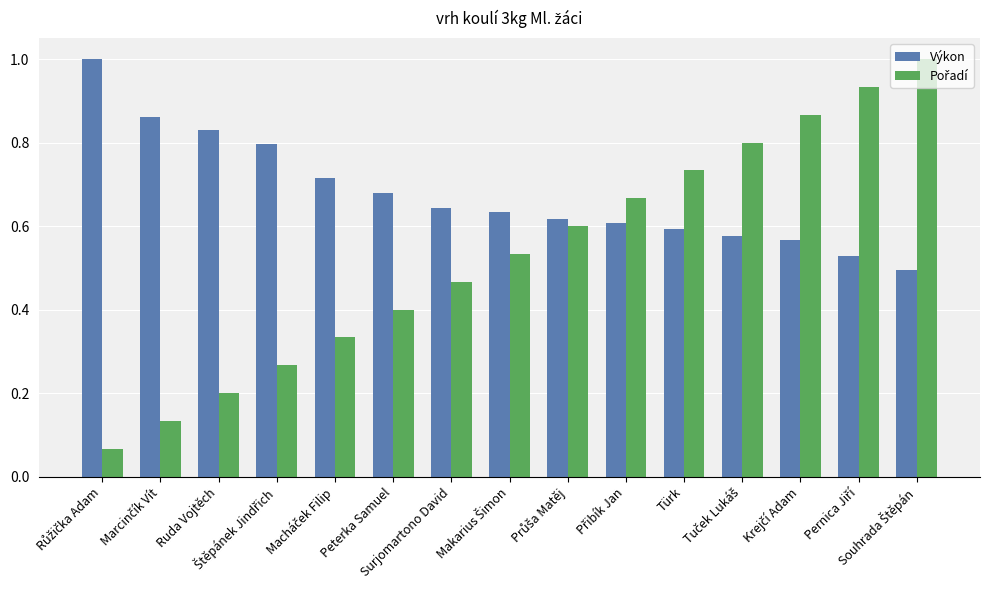

Which series has the largest total across all categories?

Výkon